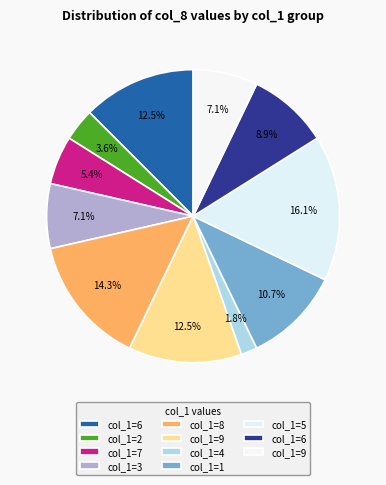

What is the largest slice in the pie chart?

5